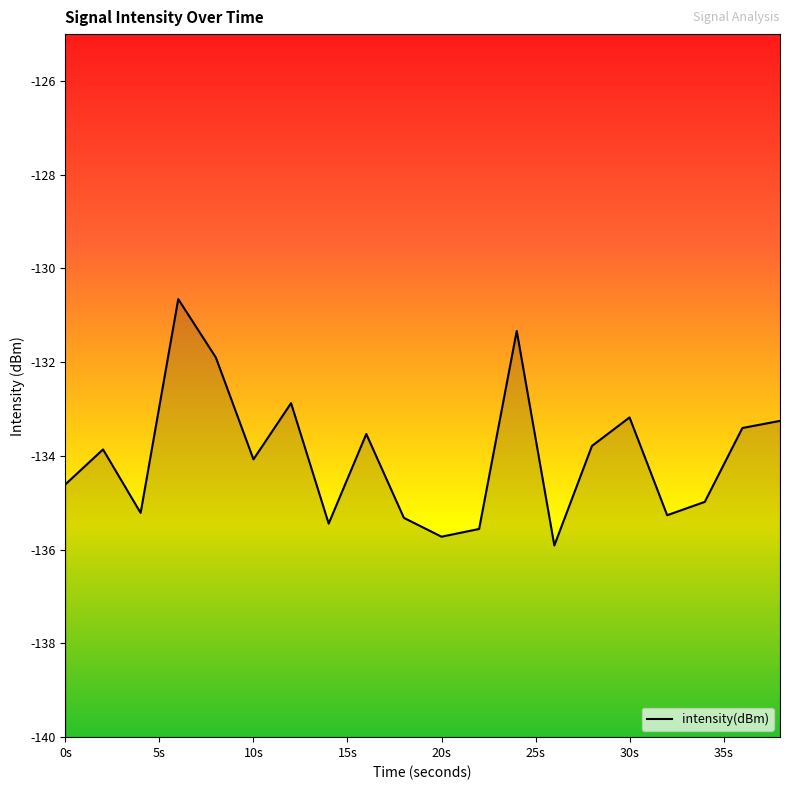

Rank the categories by value from lowest to highest.

26, 20, 22, 14, 18, 32, 4, 34, 0, 10, 2, 28, 16, 36, 38, 30, 12, 8, 24, 6